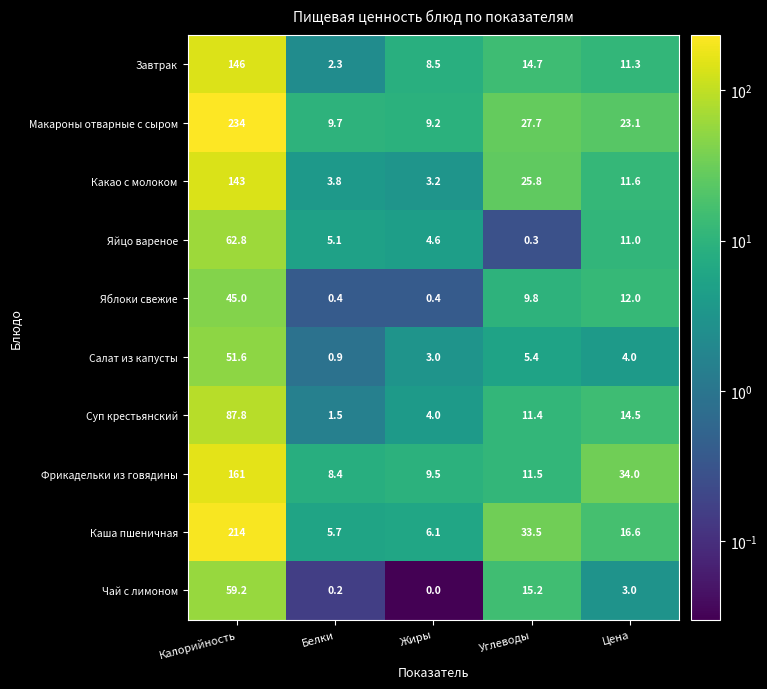

Rank the series at Калорийность from highest to lowest value.

Макароны отварные с сыром, Каша пшеничная, Фрикадельки из говядины, Завтрак, Какао с молоком, Суп крестьянский, Яйцо вареное, Чай с лимоном, Салат из капусты, Яблоки свежие